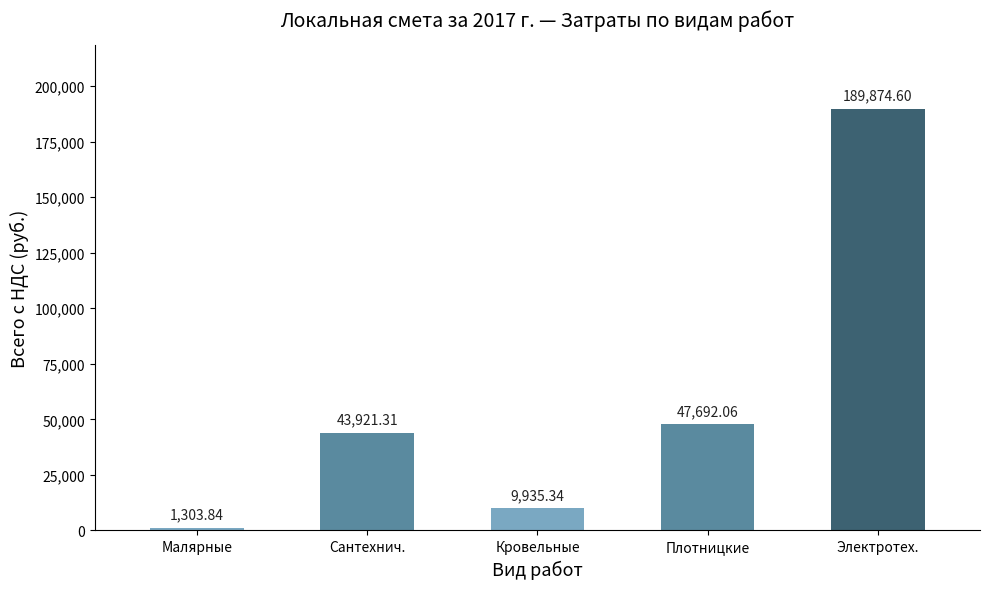

Are the bars horizontal?

No